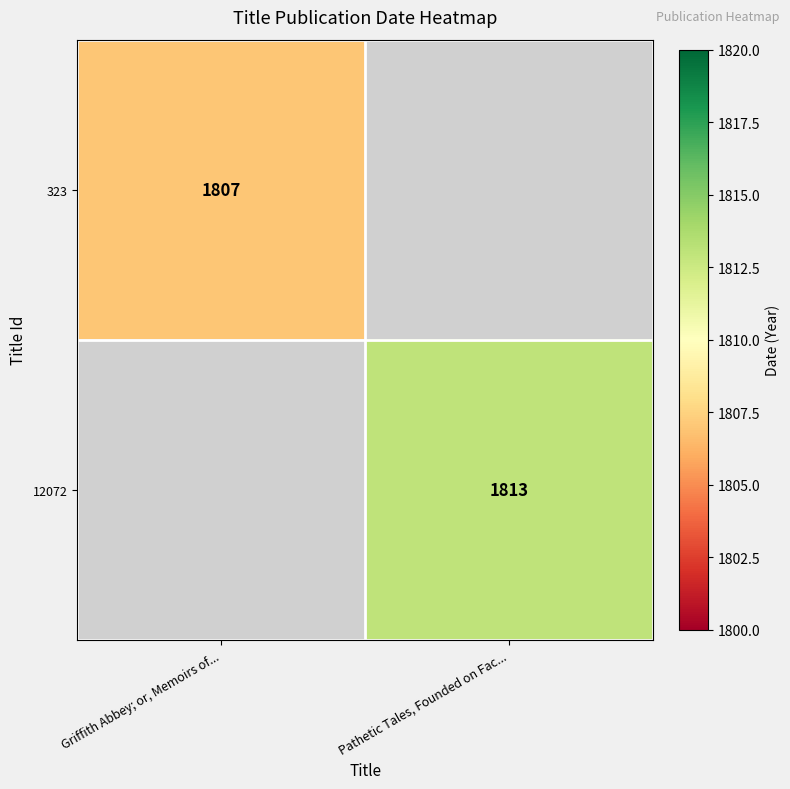

The value of 12072 at Pathetic Tales, Founded on Fac... is 1813. True or false?

True